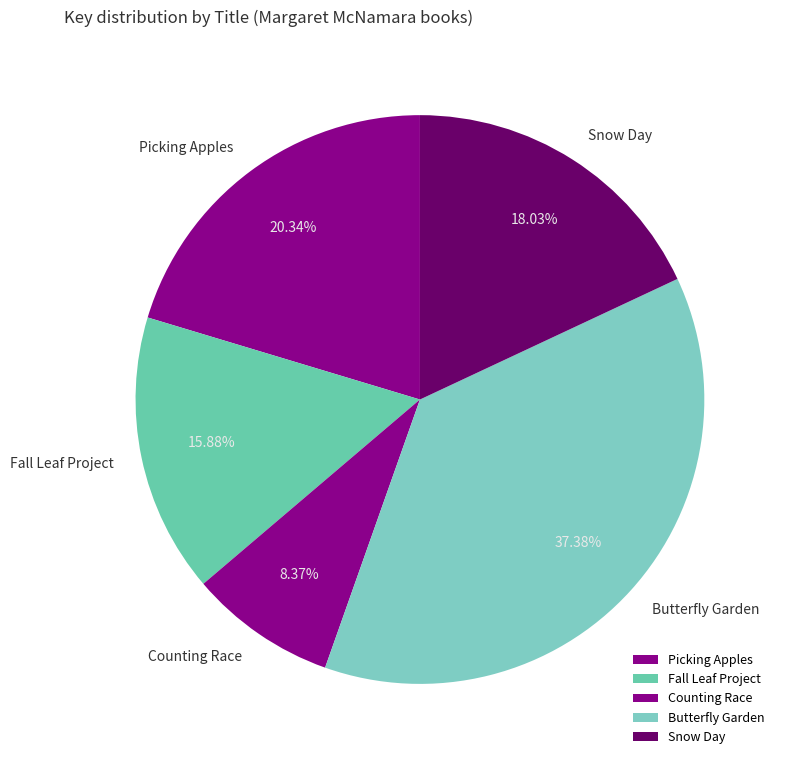

Is there any slice that represents more than half of the pie?

No